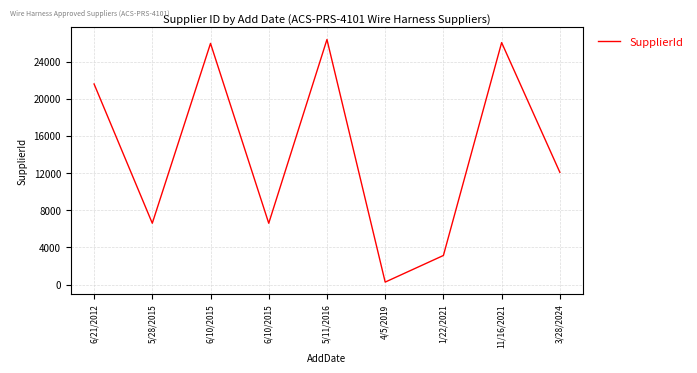

How many points are higher than both their immediate neighbors (excluding endpoints)?

3